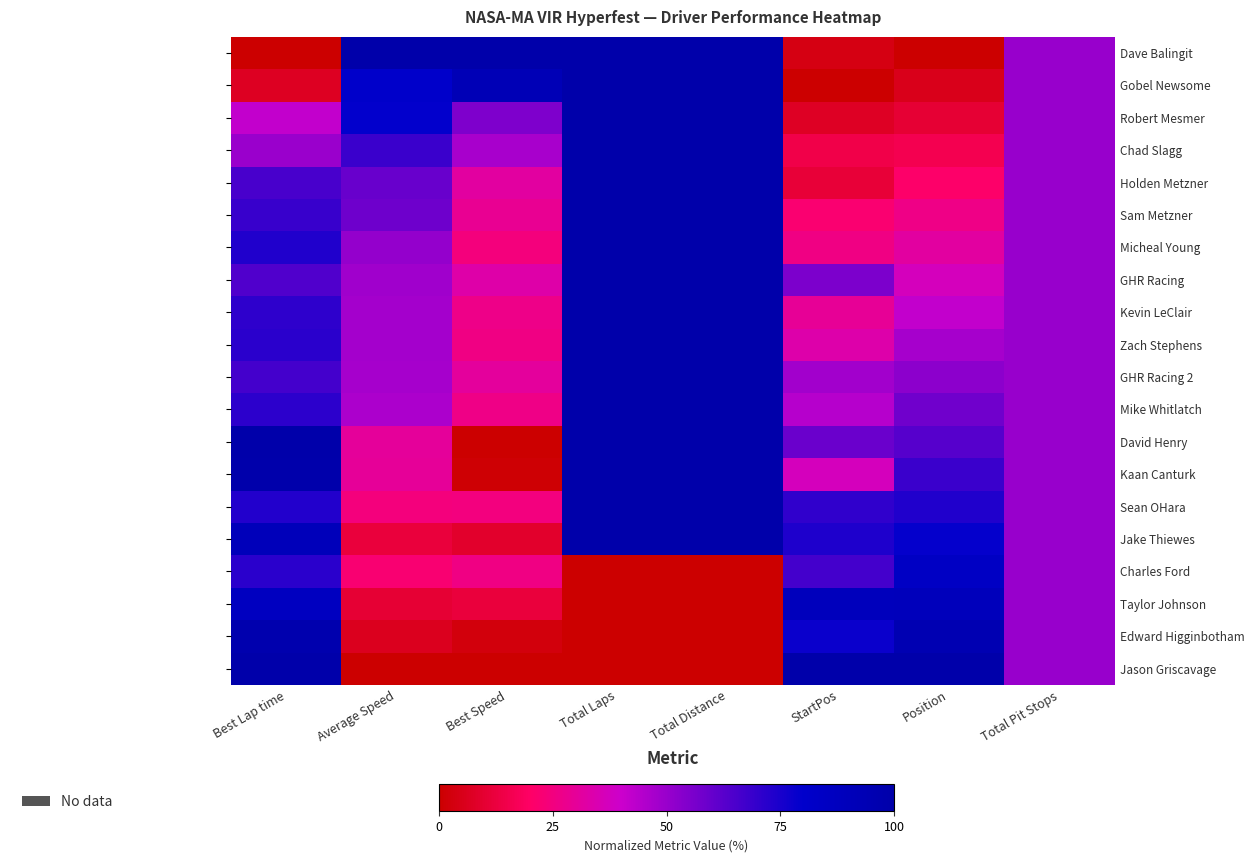

Is the value of David Henry at Total Laps greater than the value of Taylor Johnson at Total Distance?

Yes